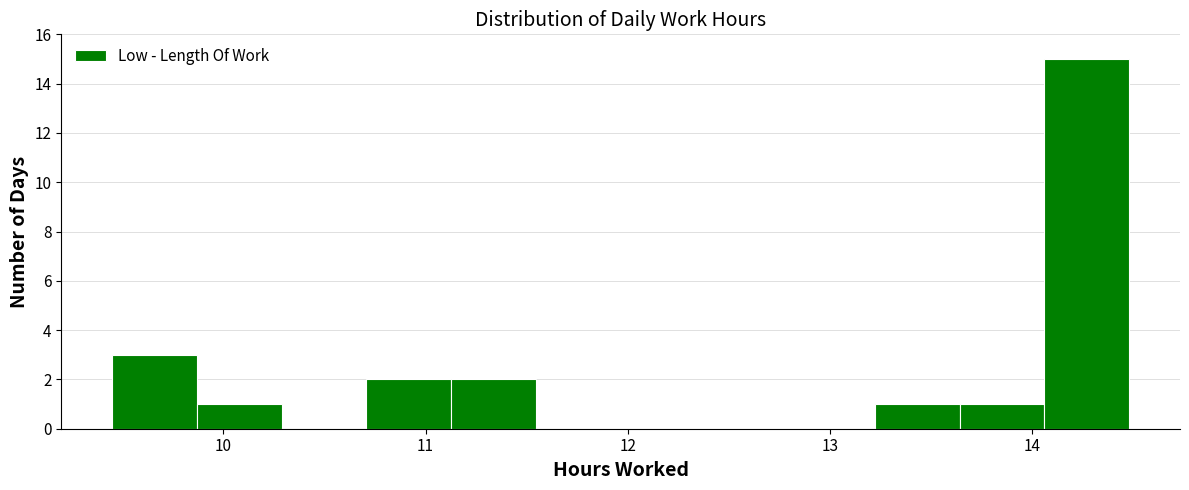

Reading left to right, list every bar in this chart as the range it spans on the x-axis followed by its height. Neither the bar edges nor the heights are printed on the chart, so give them approximately, as read against the axes.

9.5 to 9.9: 3
9.9 to 10.3: 1
10.3 to 10.7: 0
10.7 to 11.1: 2
11.1 to 11.5: 2
11.5 to 12.0: 0
12.0 to 12.4: 0
12.4 to 12.8: 0
12.8 to 13.2: 0
13.2 to 13.6: 1
13.6 to 14.1: 1
14.1 to 14.5: 15